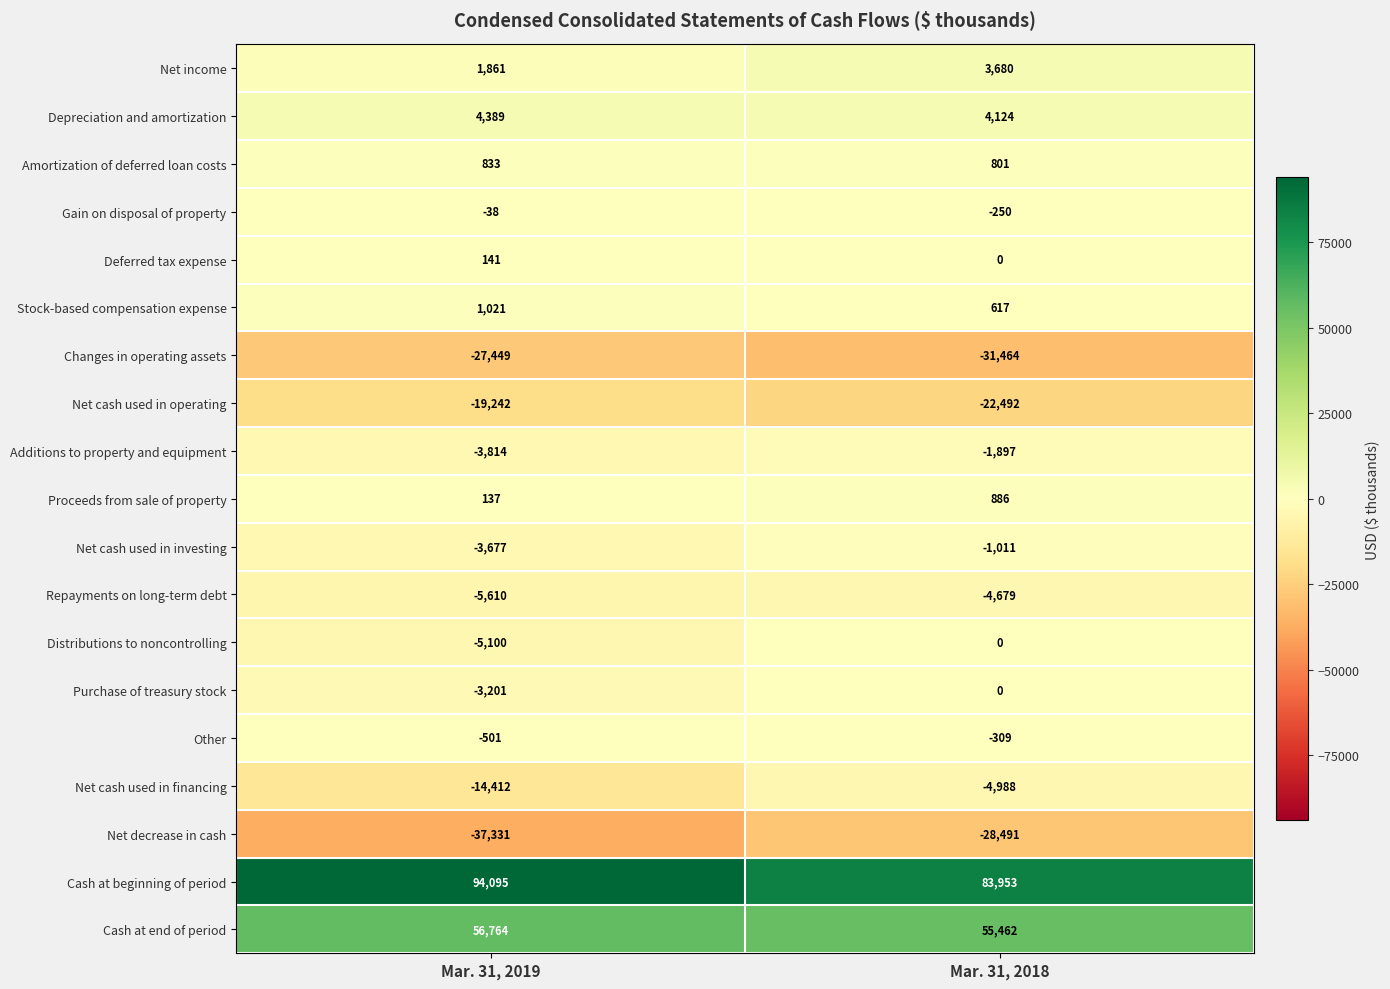

True or false: Repayments on long-term debt has a value of -5610 at Mar. 31, 2019.

True